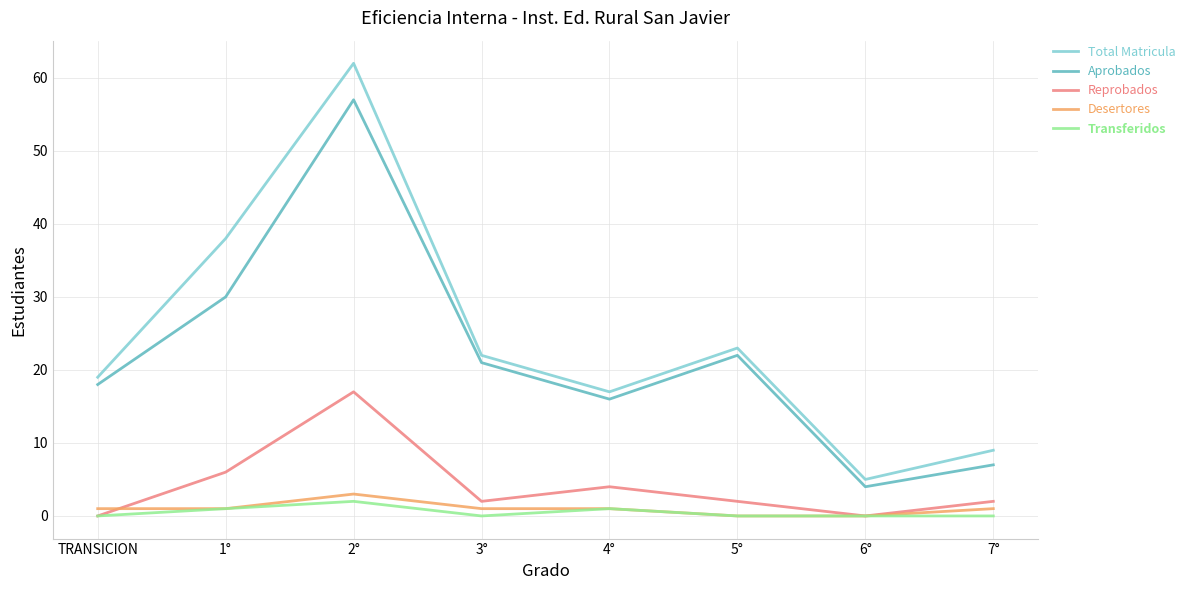

What position from the right is 1°?

7